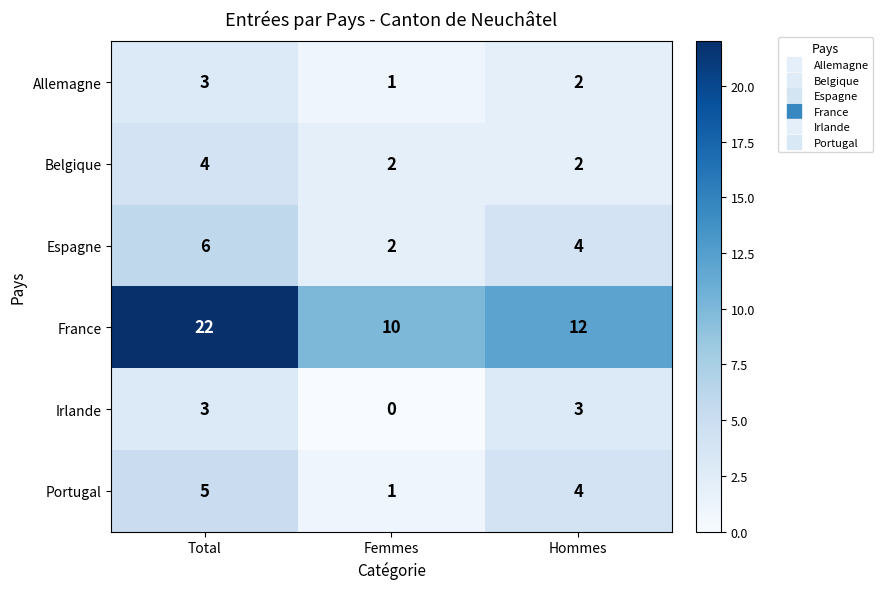

Rank the categories by France value from highest to lowest.

Total, Hommes, Femmes